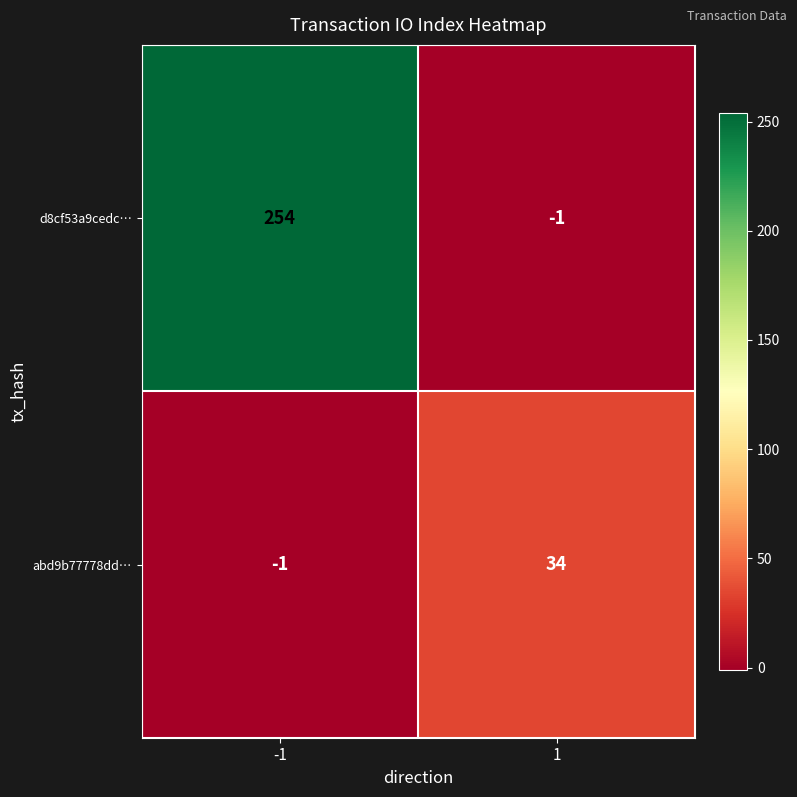

Rank the series by their maximum value, from highest to lowest.

d8cf53a9cedc…, abd9b77778dd…